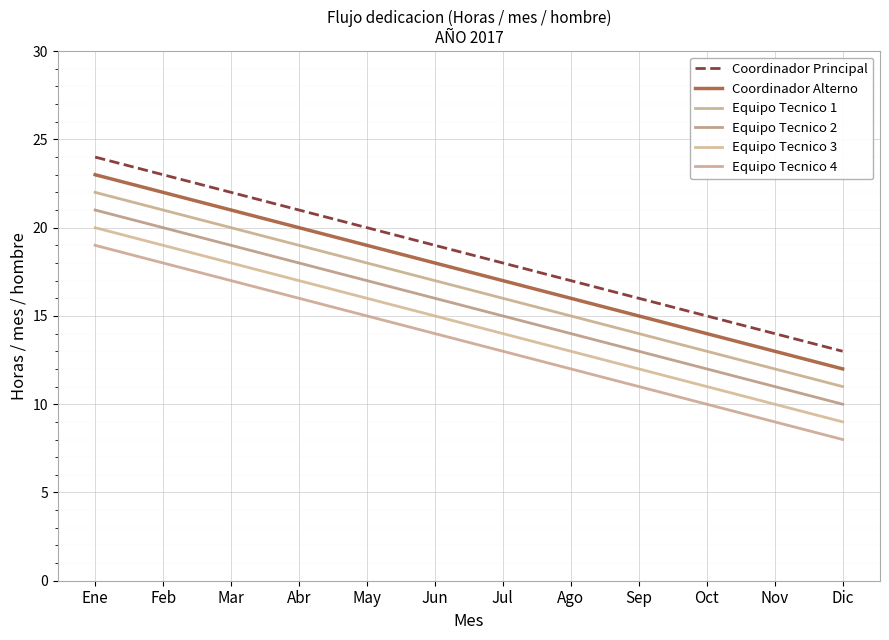

How many lines are shown in the chart?

6